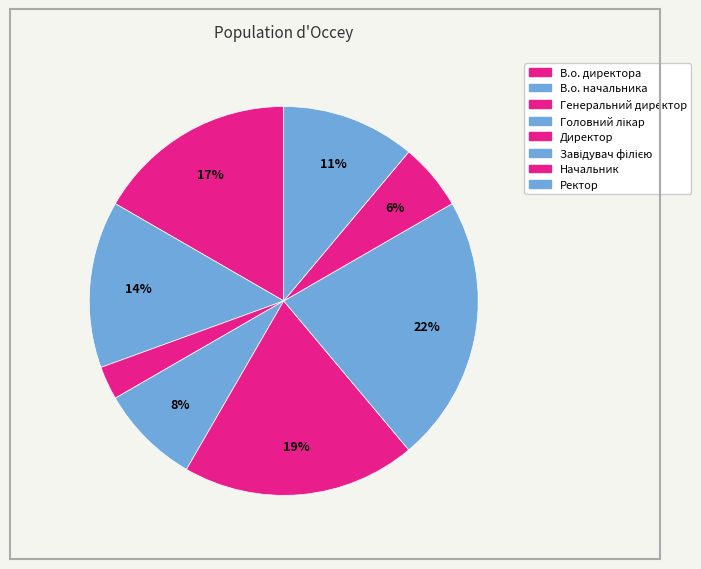

How many slices are in this pie chart?

8